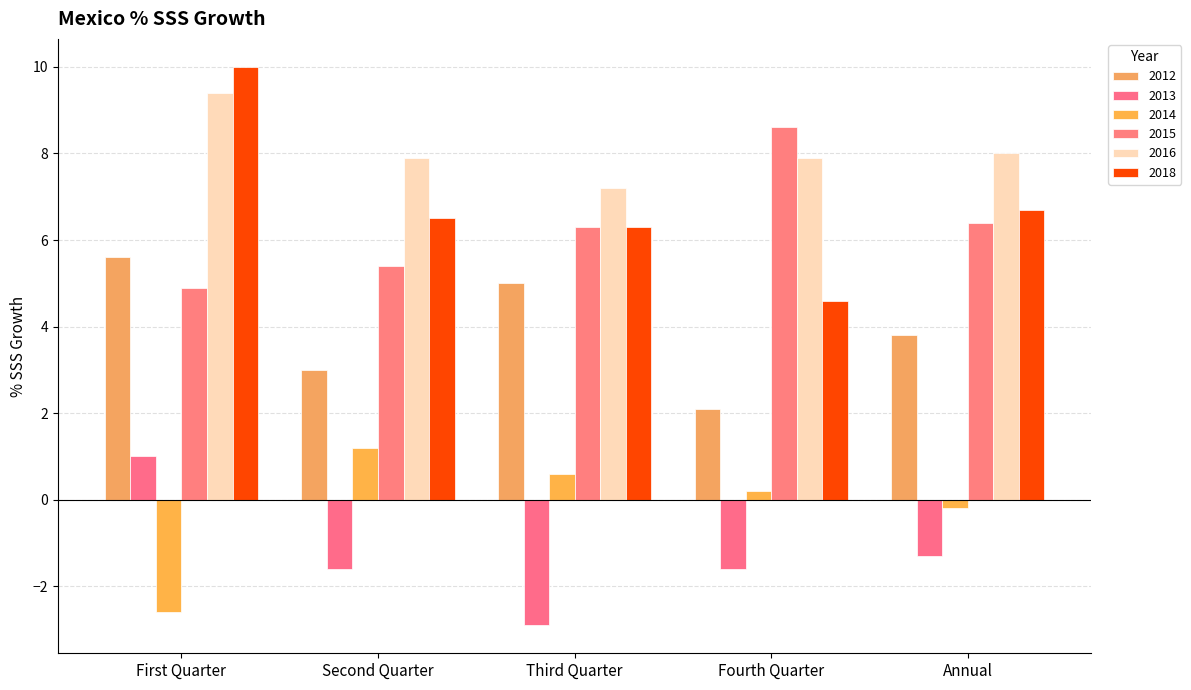

What is the difference between the highest and lowest values at Third Quarter?

10.1